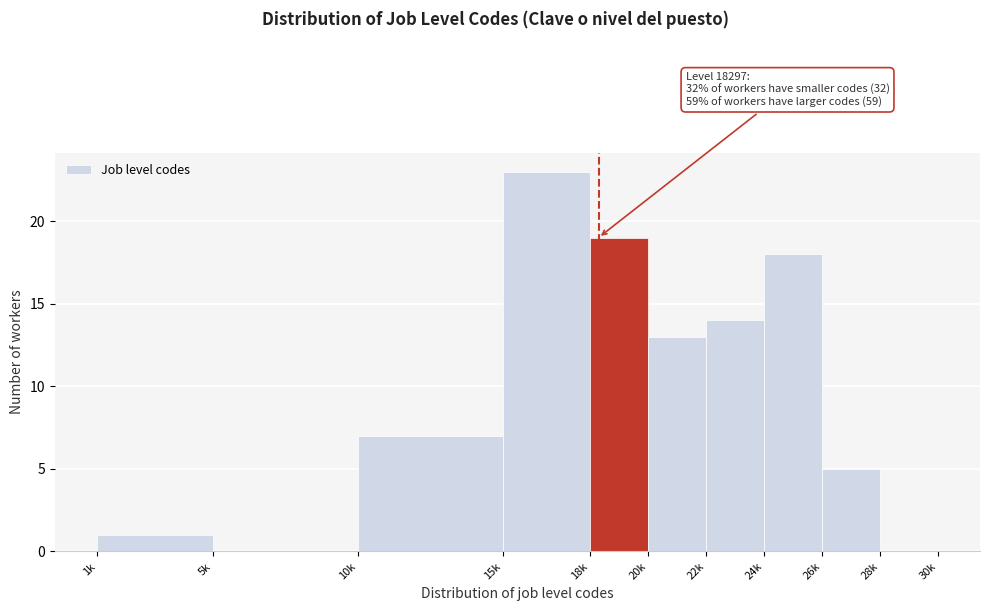

Reading left to right, list all the values displayed in this chart.

1k=1	5k=0	10k=7	15k=23	18k=19	20k=13	22k=14	24k=18	26k=5	28k=0